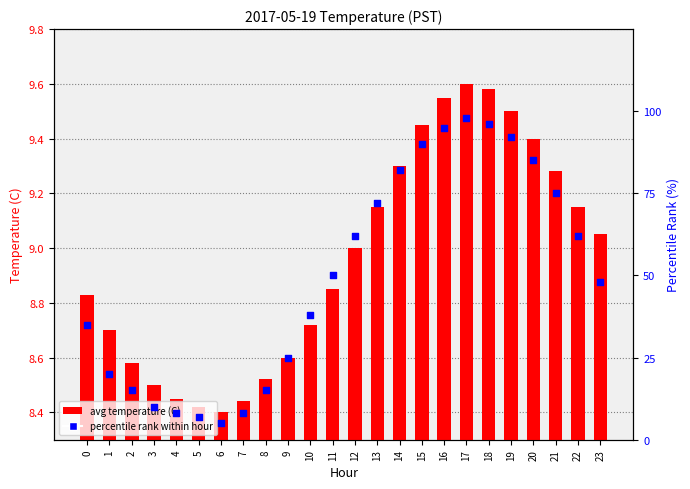

Which series has the widest spread of Y values?

percentile rank within hour